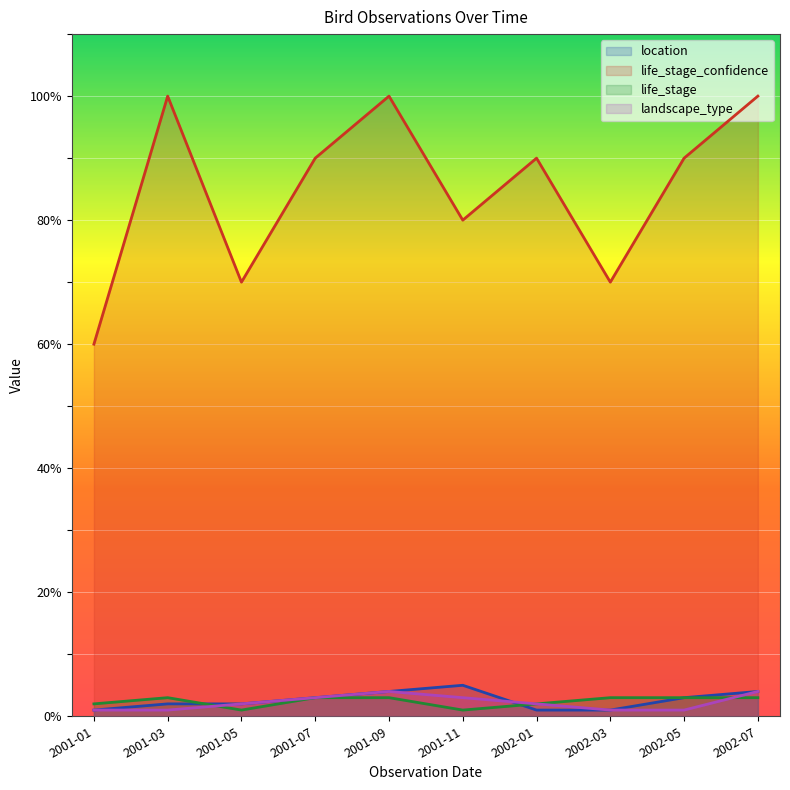

List the labels in order of landscape_type value, smallest first.

2001-01, 2001-03, 2002-03, 2002-05, 2001-05, 2002-01, 2001-07, 2001-11, 2001-09, 2002-07